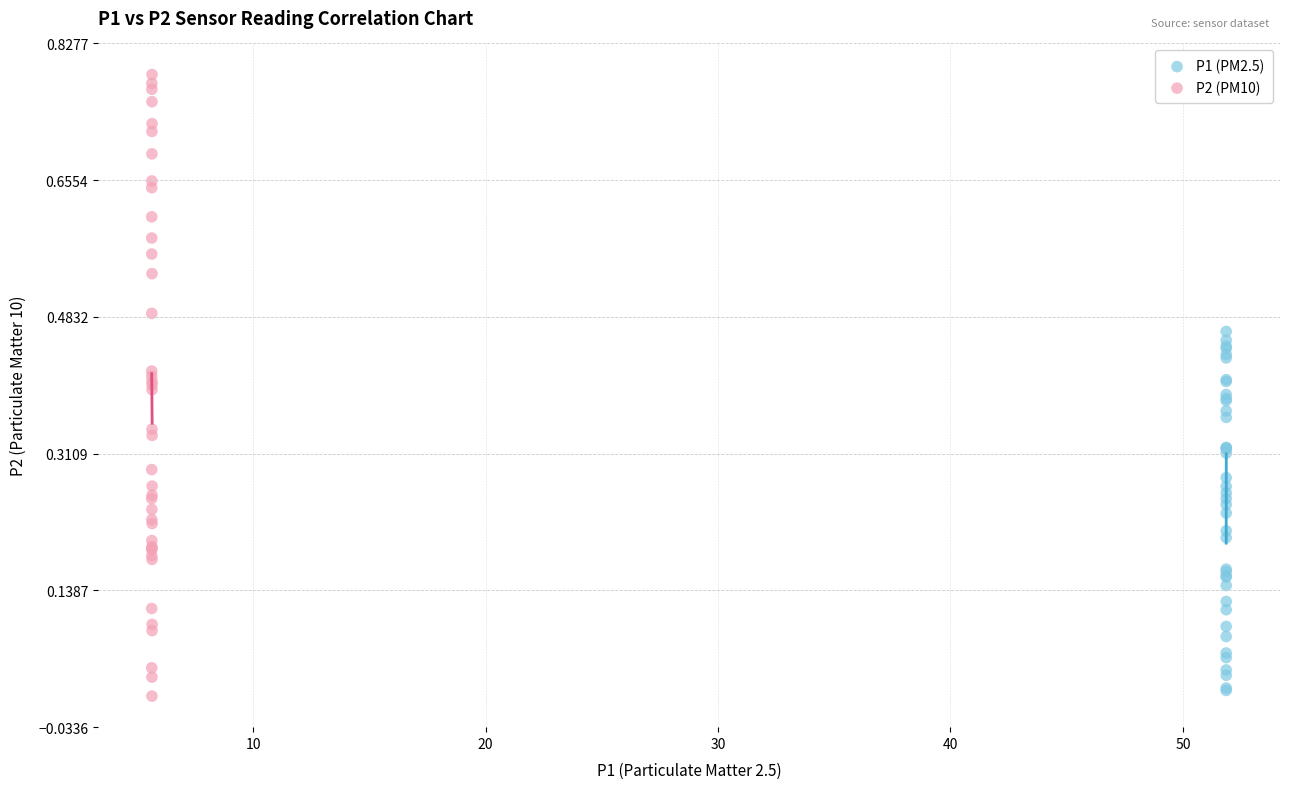

Which series contains the highest Y value?

P2 (PM10)